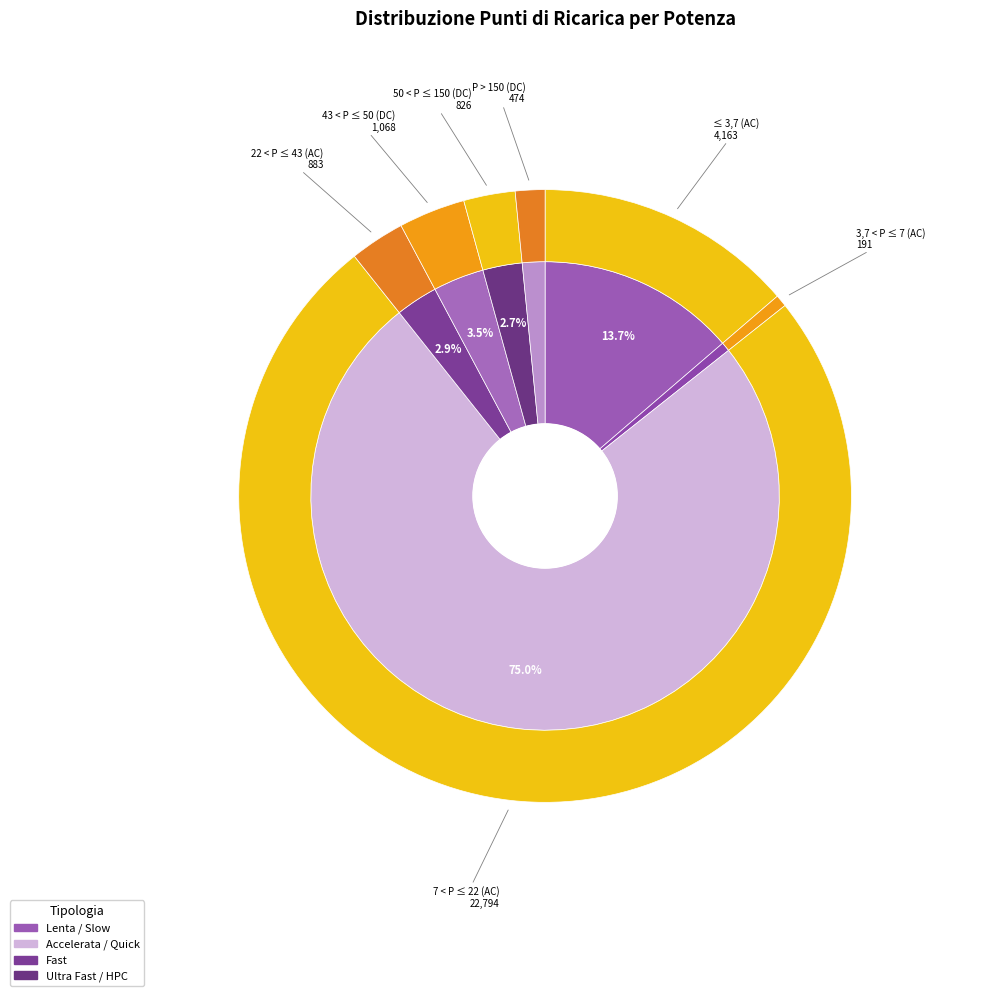

True or false: 22 < P ≤ 43 (AC) accounts for 3% of the total.

True